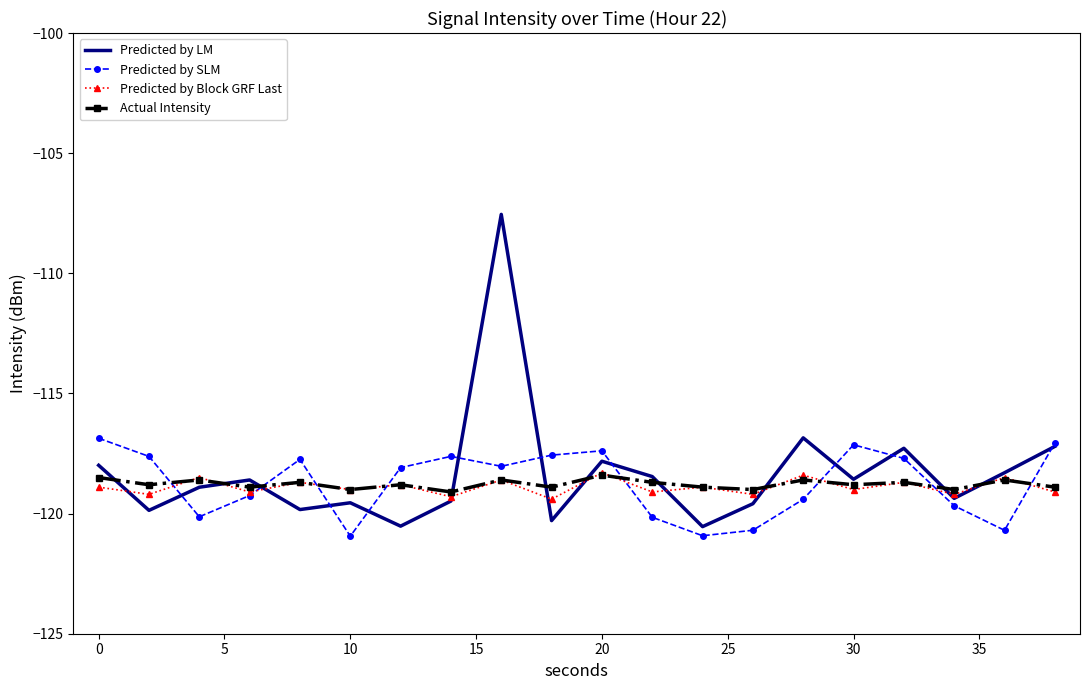

What is the maximum value for Predicted by LM?

-107.5